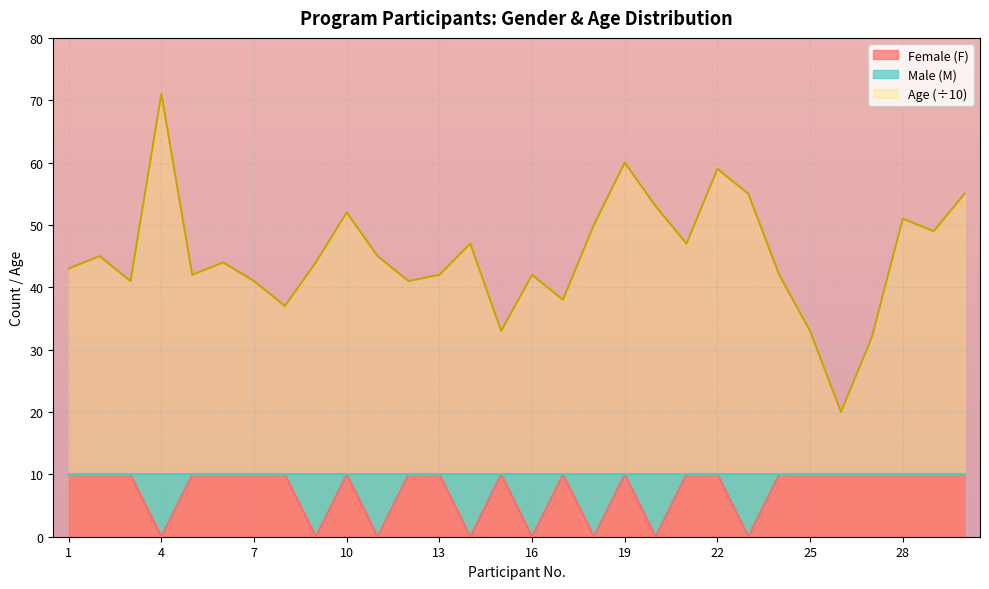

What is the total value across all series at 5?

5.2